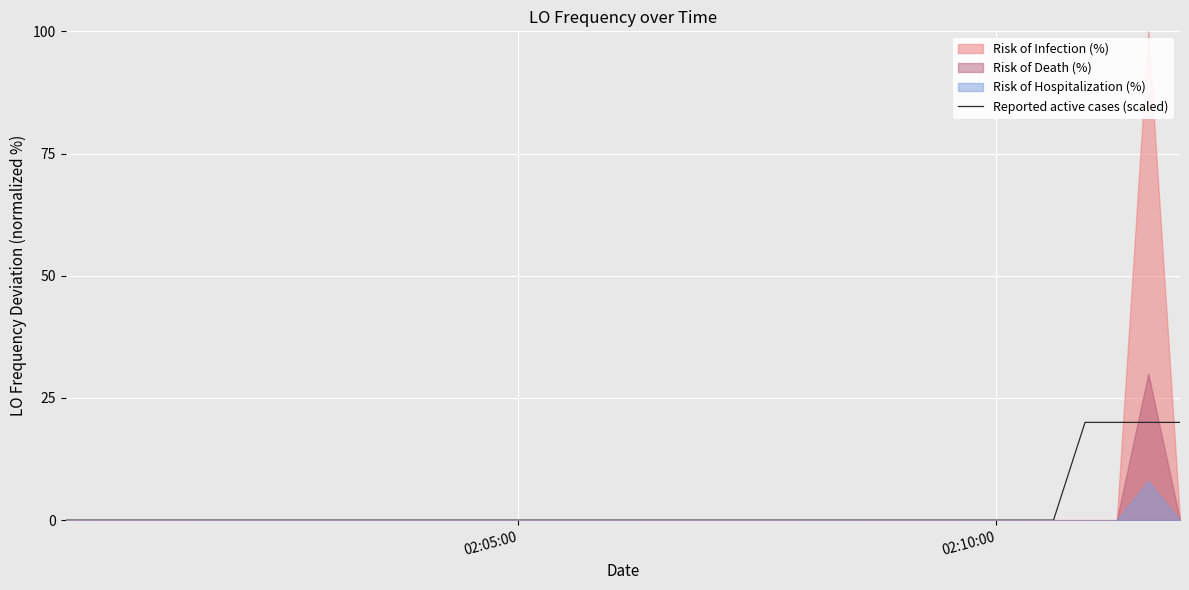

What is the highest value of the Reported active cases (scaled) series?

20.0